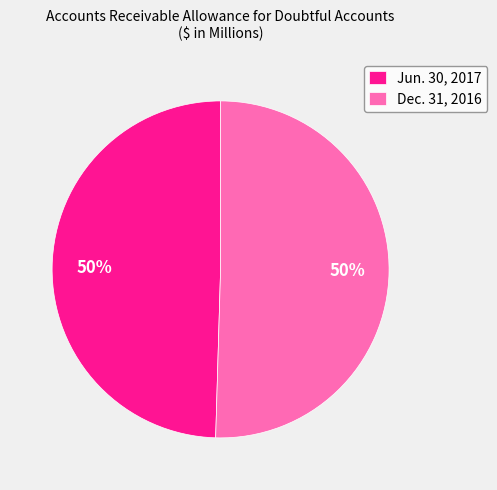

True or false: Jun. 30, 2017 accounts for 50% of the total.

True